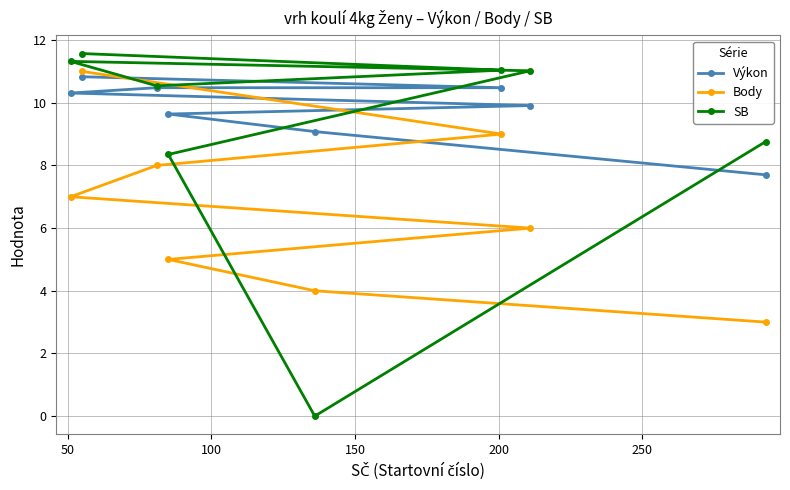

What is the spread (max minus min) of values at 100?

2.5